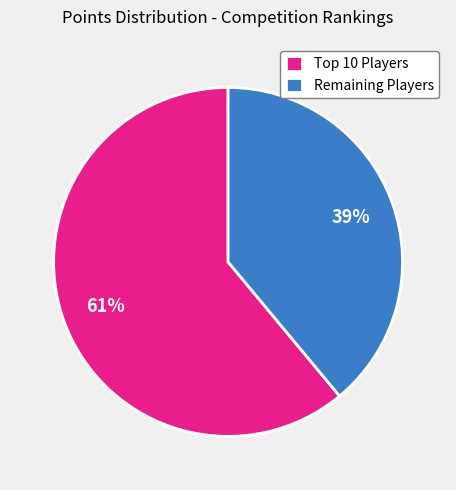

What percentage is the Remaining Players slice, to the nearest percent?

39%